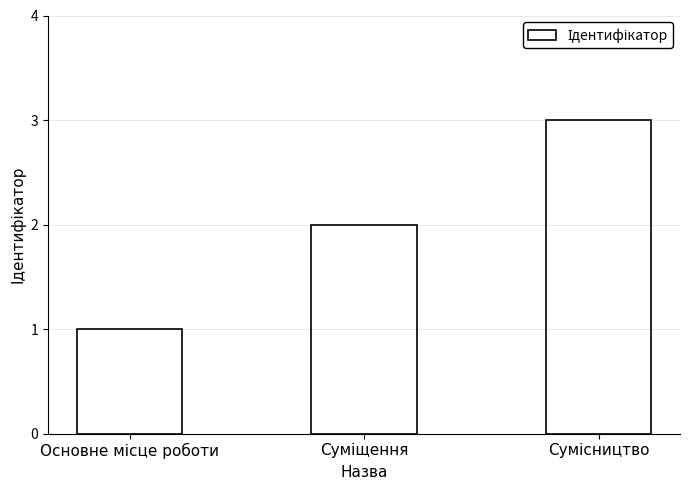

What is the difference between the maximum and minimum values?

2